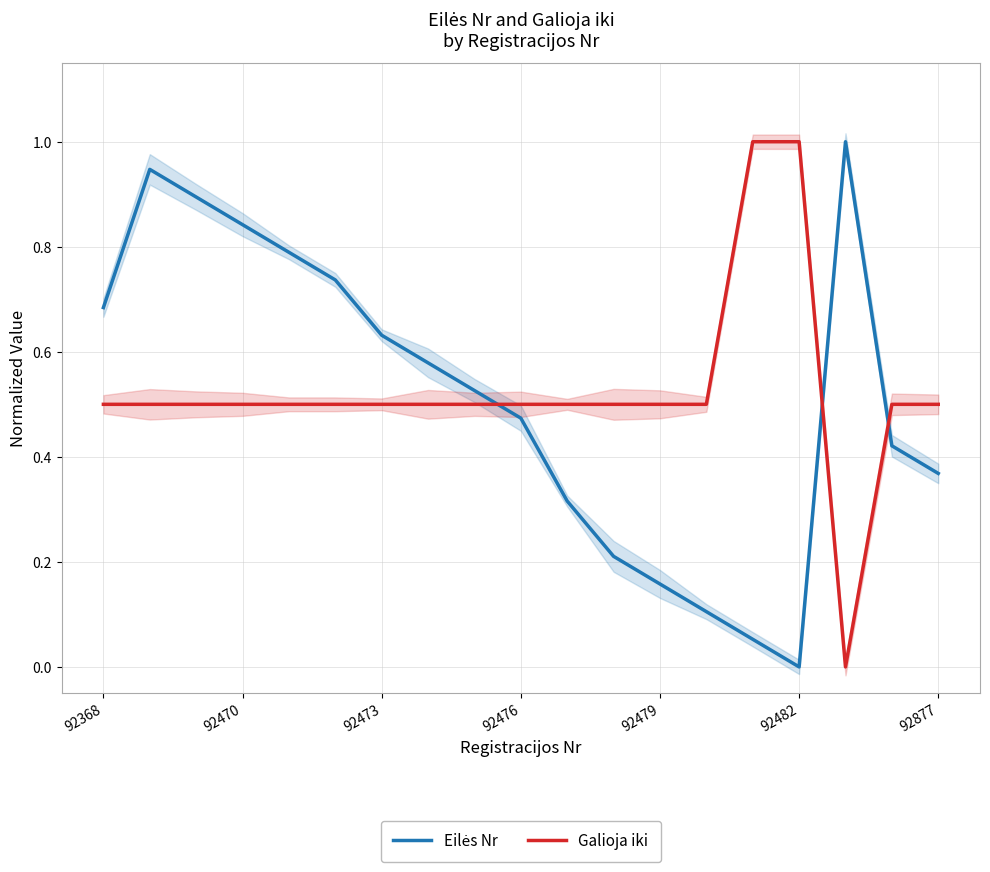

True or false: Galioja iki has more than 2 points higher than both neighbors.

False